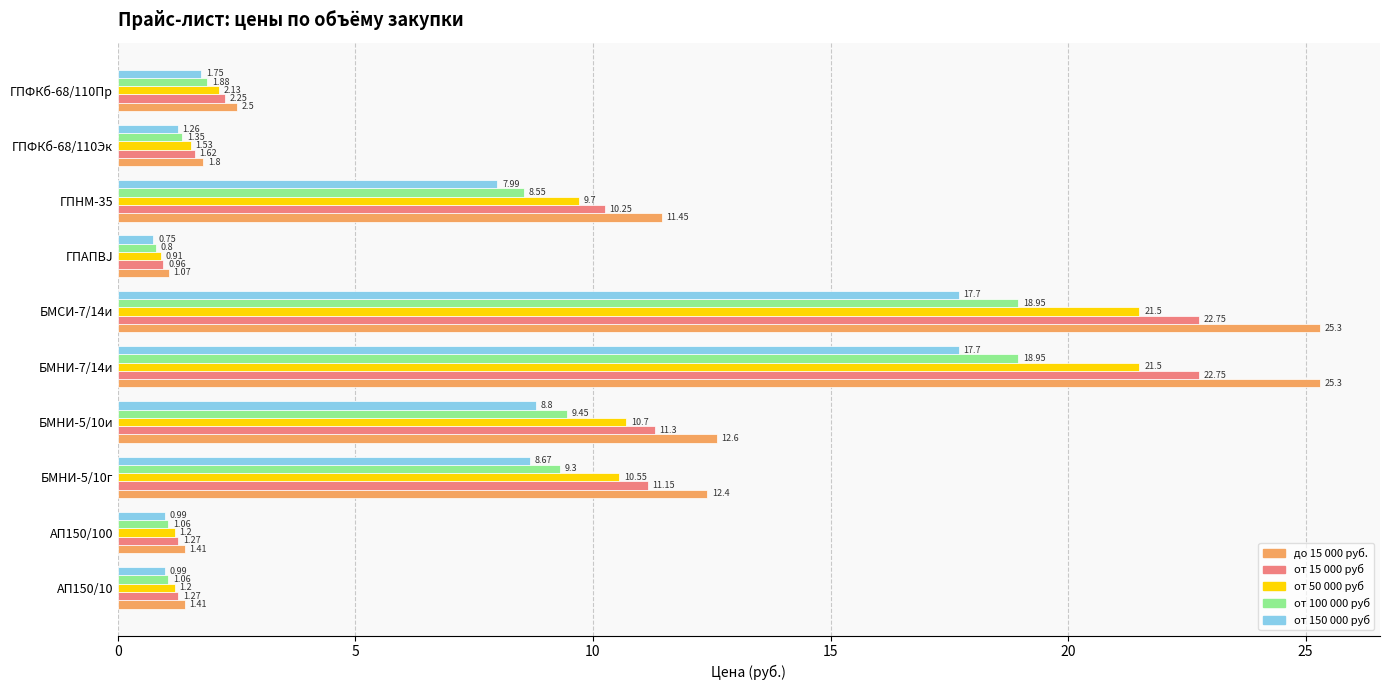

How many distinct data groups are displayed?

5